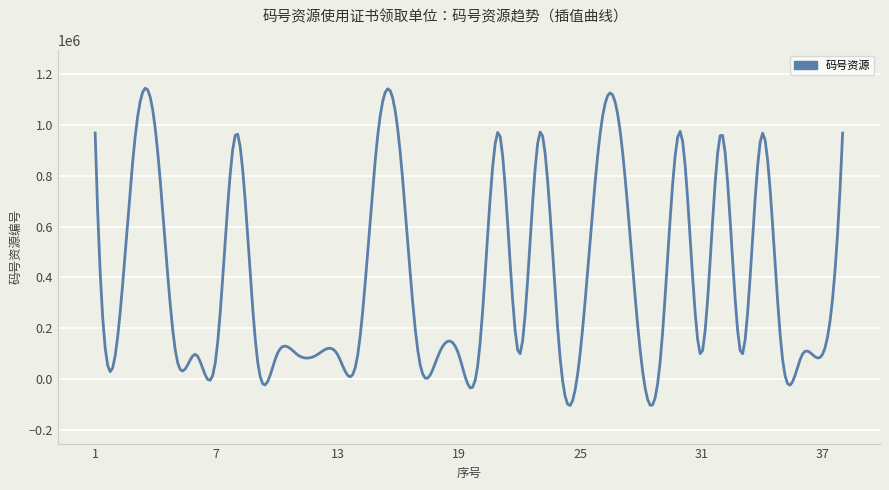

How many lines are shown in the chart?

1